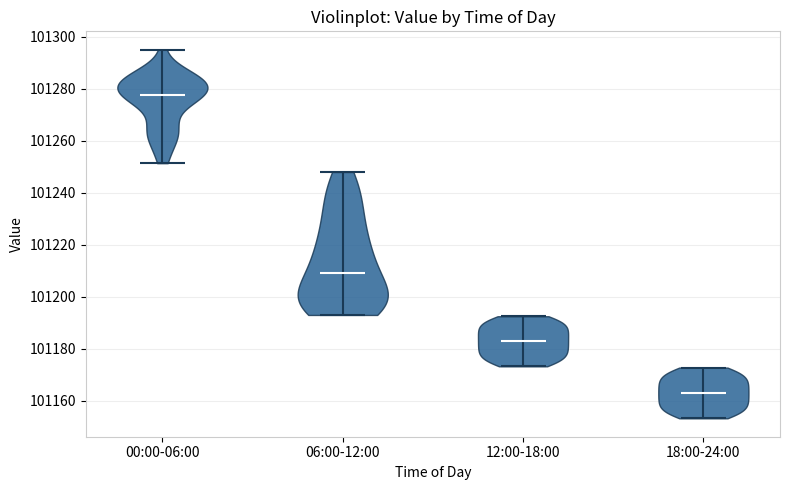

Which violin has the highest median line?

00:00-06:00